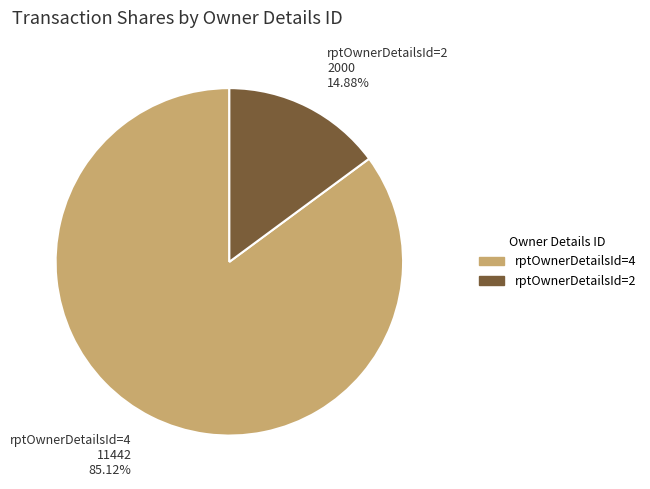

What percentage is the rptOwnerDetailsId=4 slice, to the nearest percent?

85%